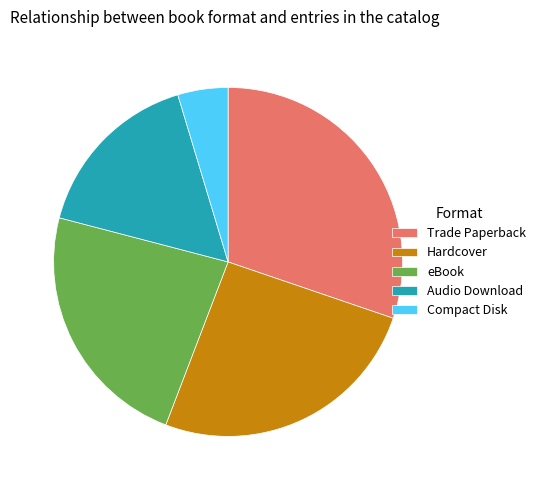

Which category has the smallest portion of the pie?

Compact Disk